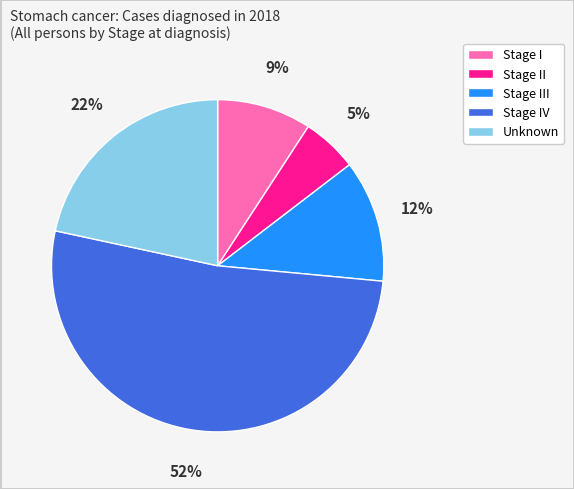

Is the sum of Unknown and Stage II greater than half?

No